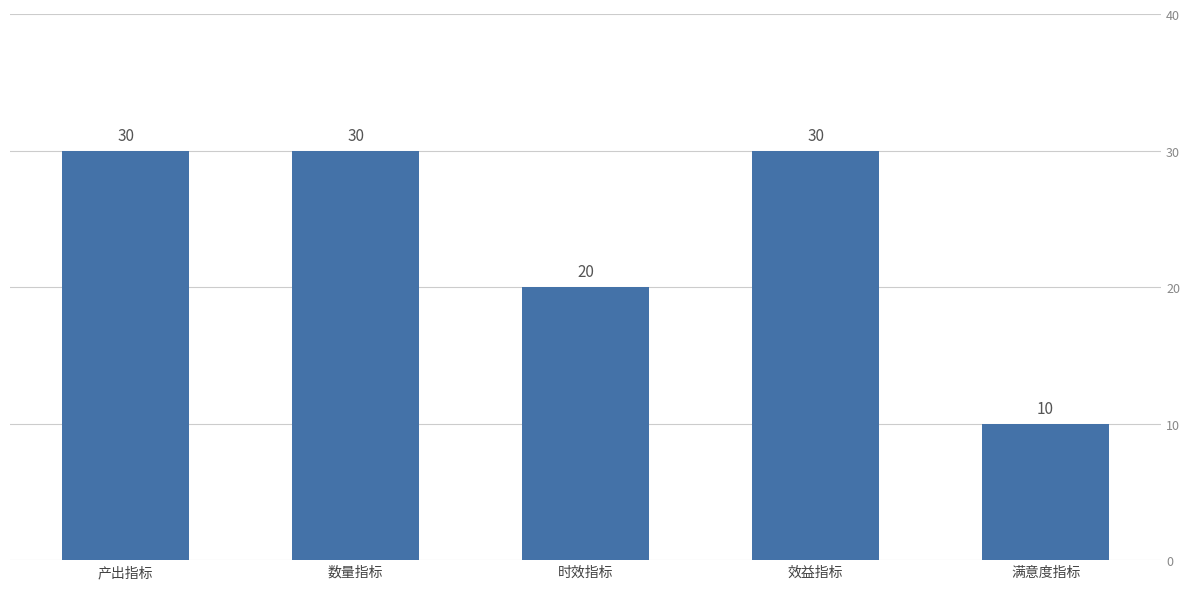

What is the label of the 5th bar from the left?

满意度指标